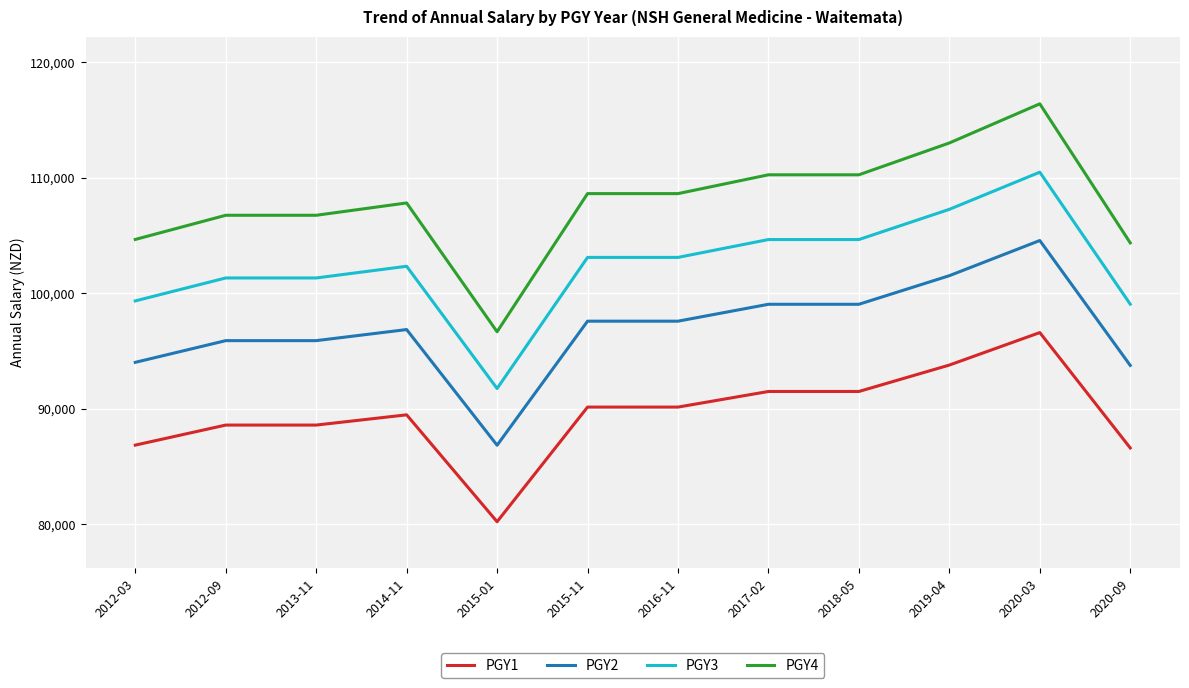

Is this an area chart (filled region under the line)?

No